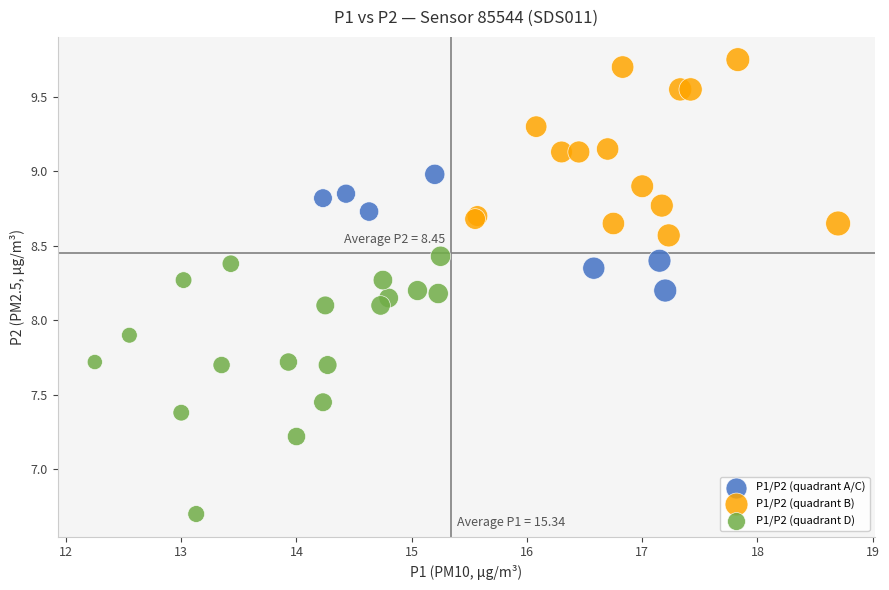

Which series has the widest spread of Y values?

P1/P2 (quadrant D)